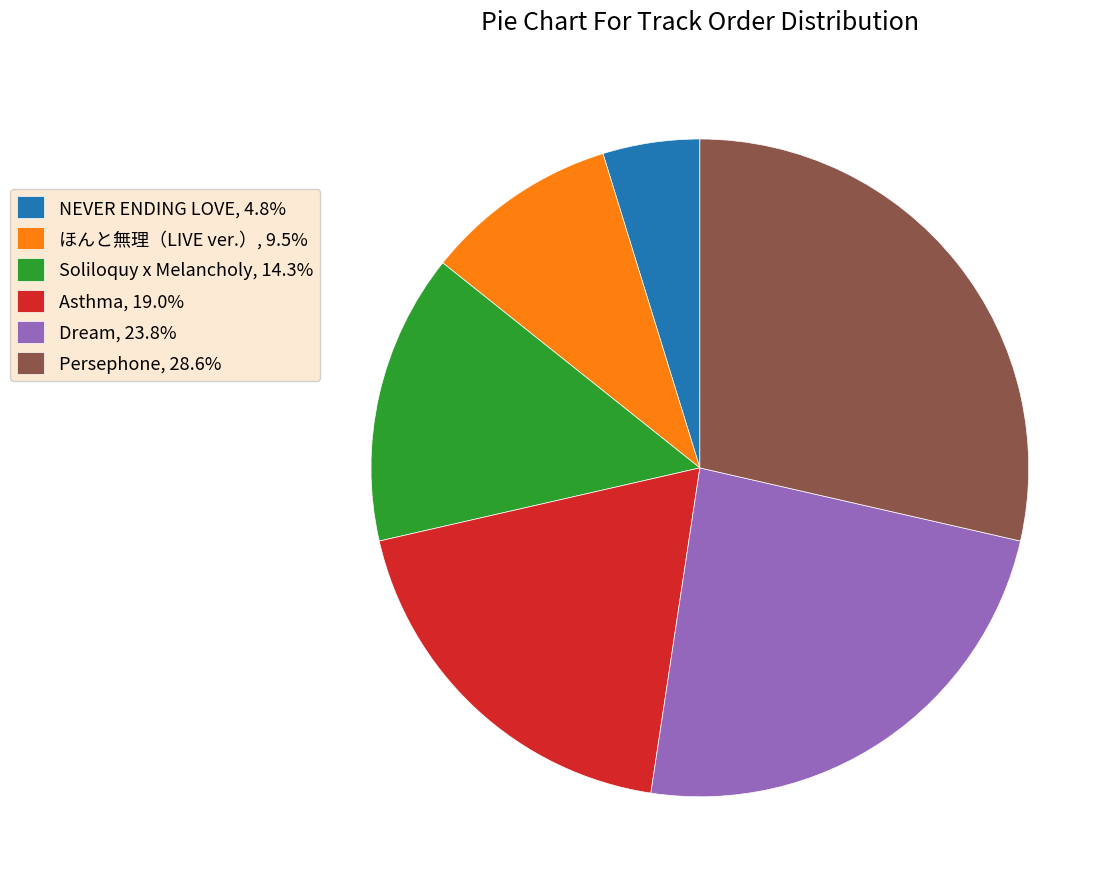

True or false: NEVER ENDING LOVE accounts for 18% of the total.

False